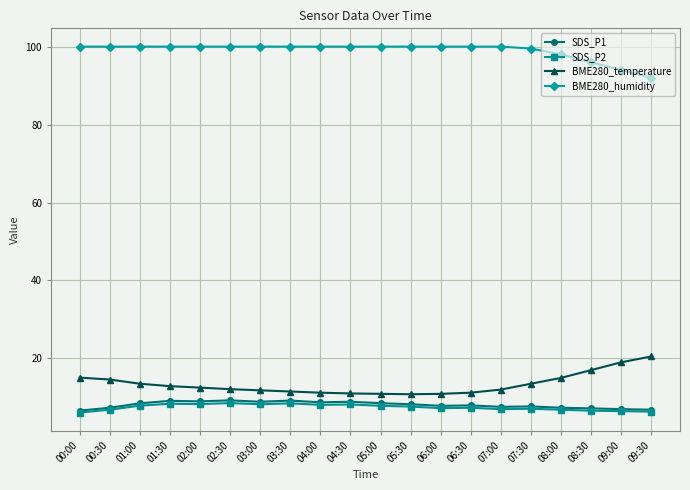

The value of SDS_P1 at 03:00 is 12.1. True or false?

False